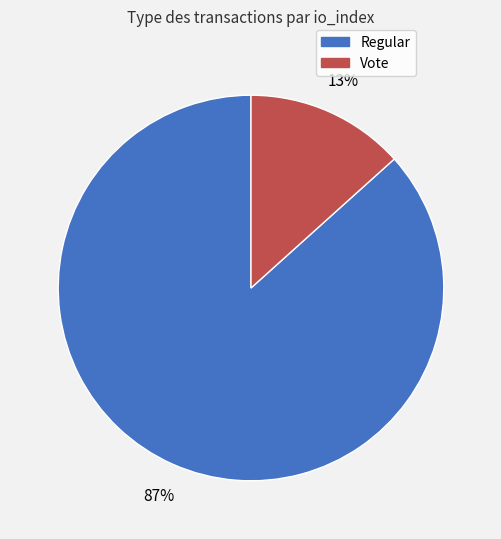

Which has a higher value, Regular or Vote?

Regular